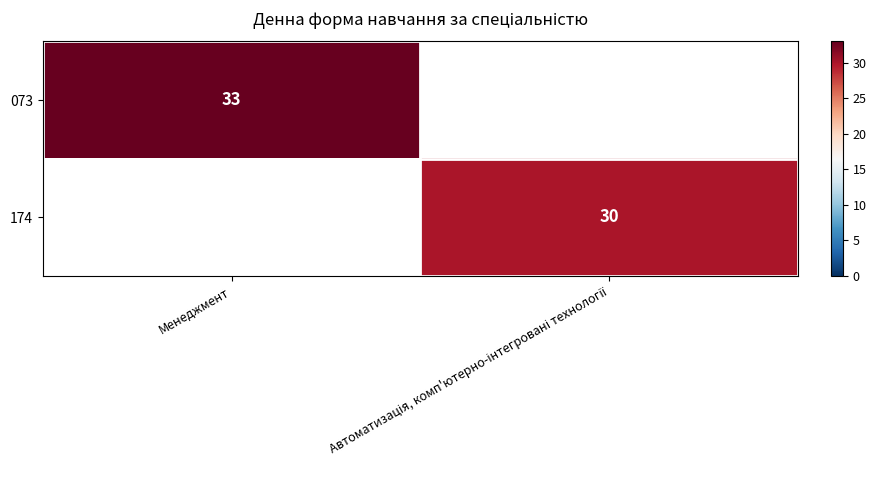

At which category does the chart reach its minimum across all series?

Автоматизація, комп'ютерно-інтегровані технології